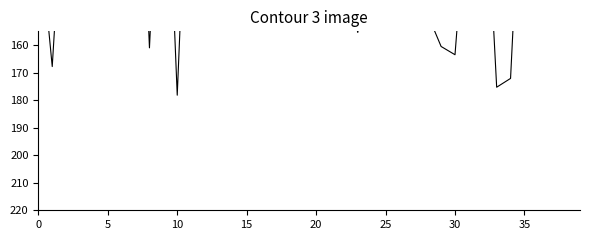

Reading left to right, transcribe all the data shown in this chart.

115.0	167.8	84.7	13.3	154.1	62.1	65.3	38.8	161.0	54.5	178.2	56.4	77.0	78.1	134.4	133.0	3.1	22.0	100.0	132.8	148.1	122.5	135.5	155.4	125.0	79.9	123.1	56.4	148.5	160.5	163.5	98.4	78.1	175.3	172.1	69.3	67.3	87.0	124.7	28.2